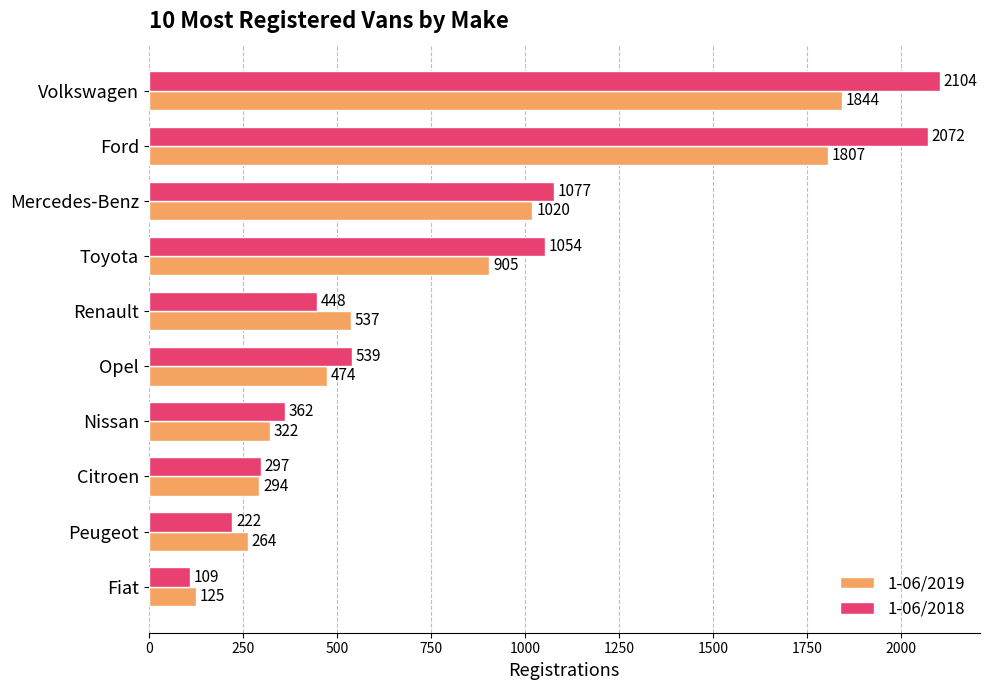

Is it true that 1-06/2018 equals 1077 at Mercedes-Benz?

True